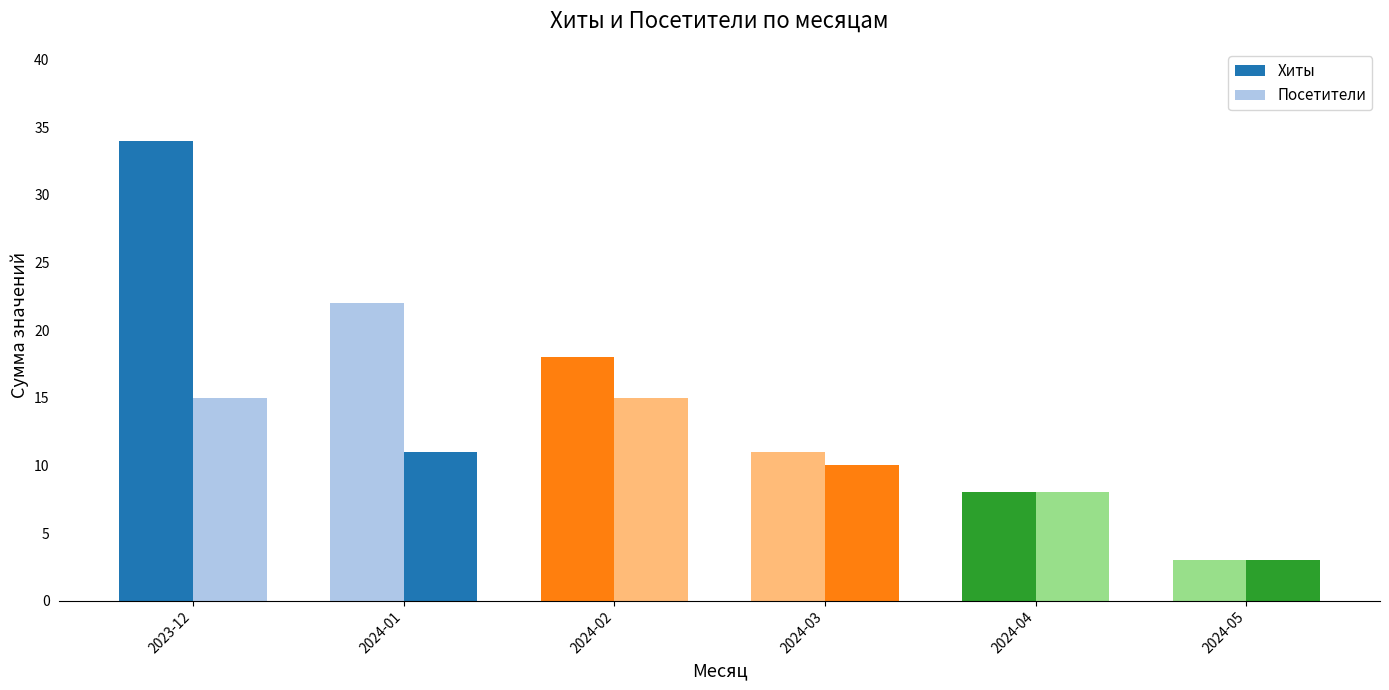

How many values in the Посетители series are below 11?

3